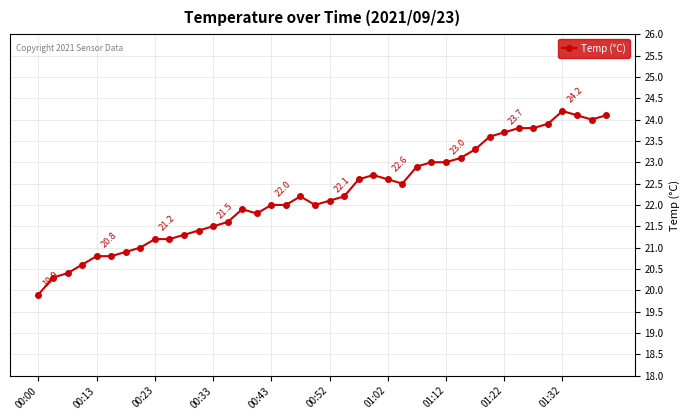

What is the sum of all values?

890.0